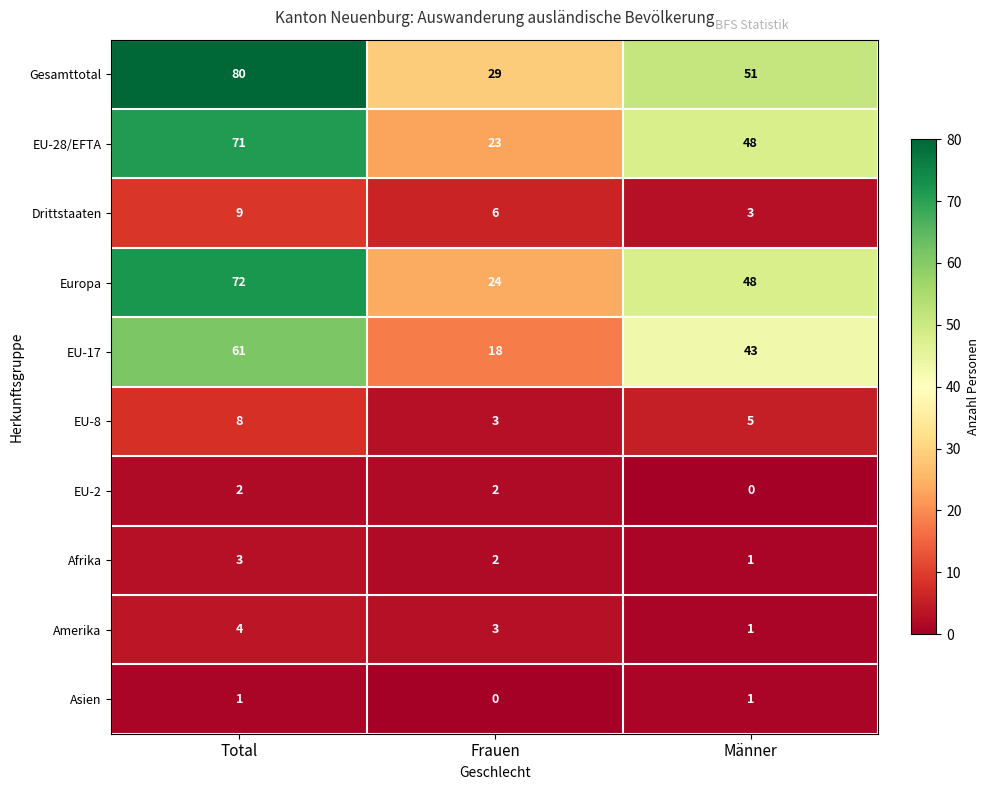

At which category is the sum across all series the highest?

Total